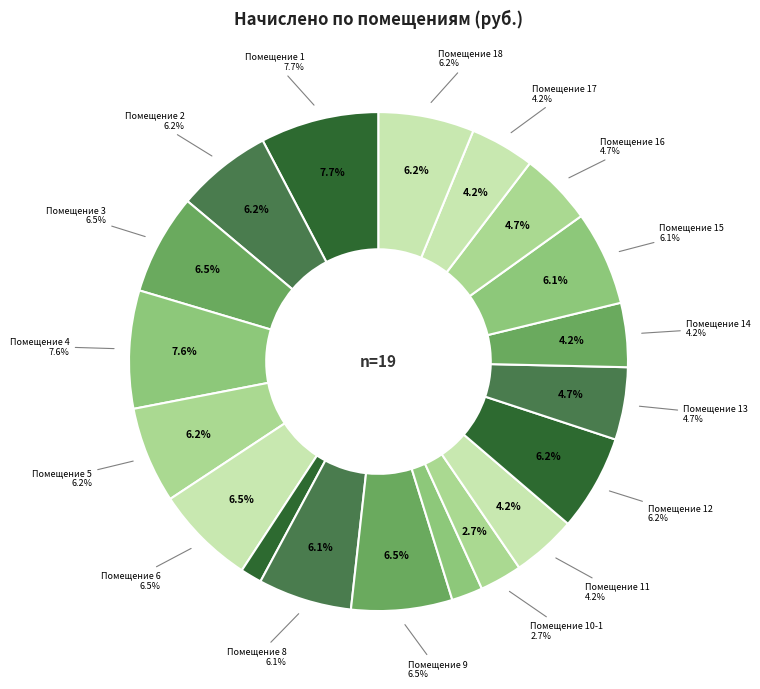

What is the smallest slice in the pie chart?

7